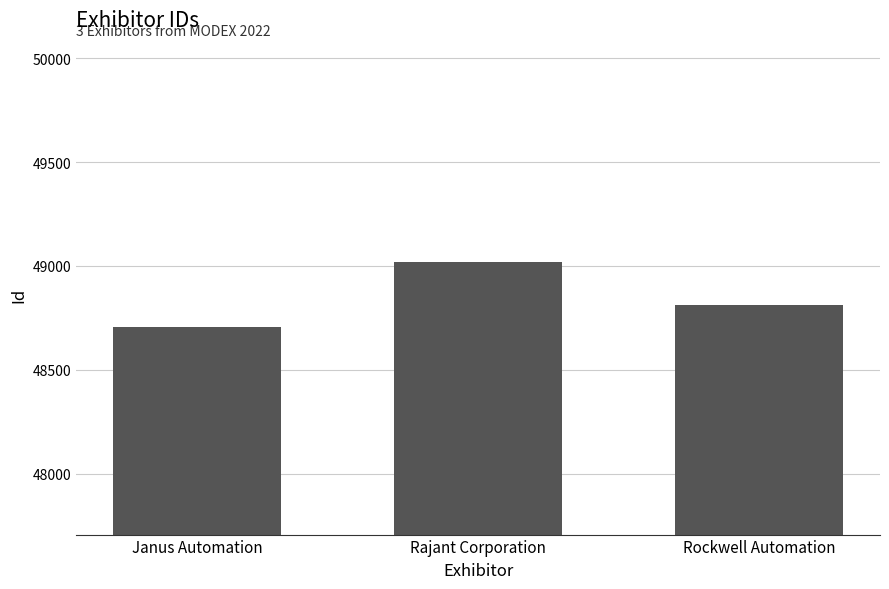

At which label is the value closest to 48864?

Rockwell Automation